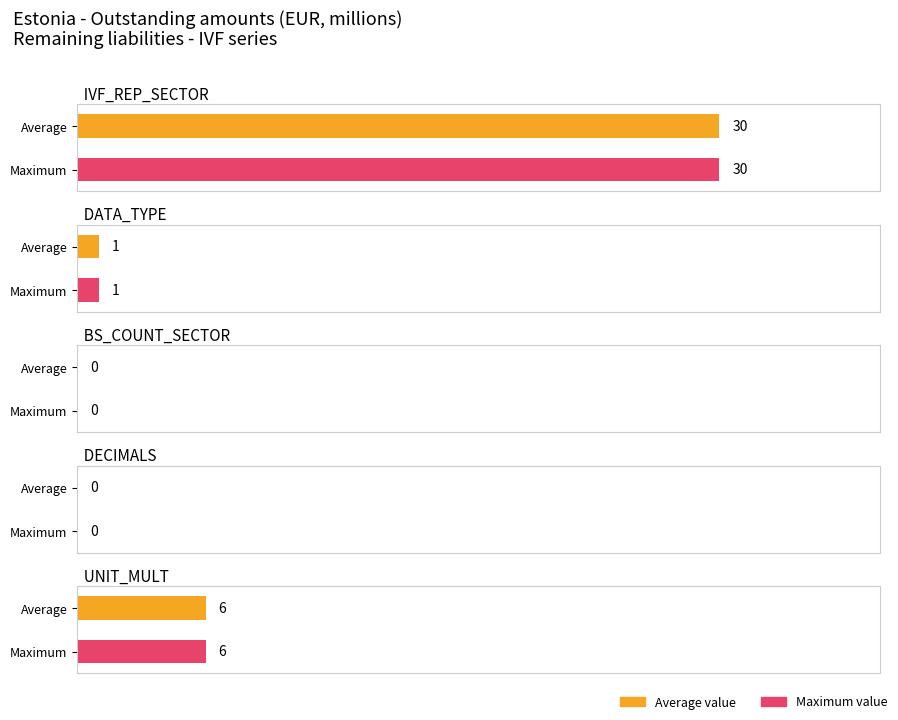

What is the sum of the IVF_REP_SECTOR values at 9 and 7?

60